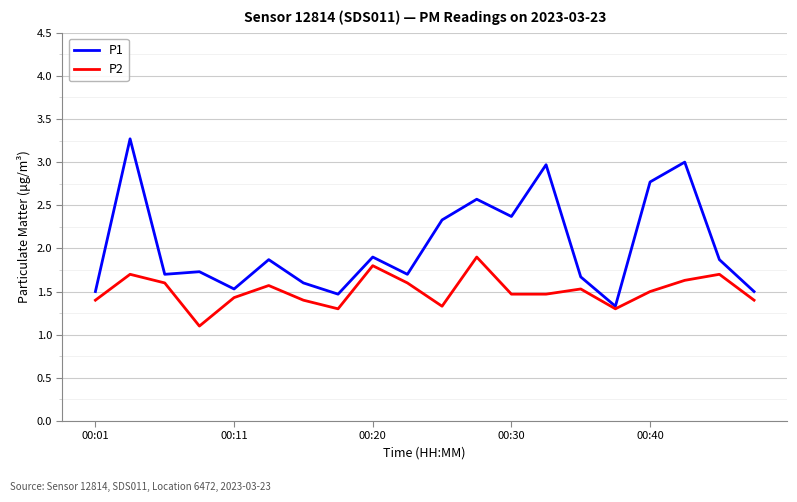

List the series in order of their overall mean, highest first.

P1, P2